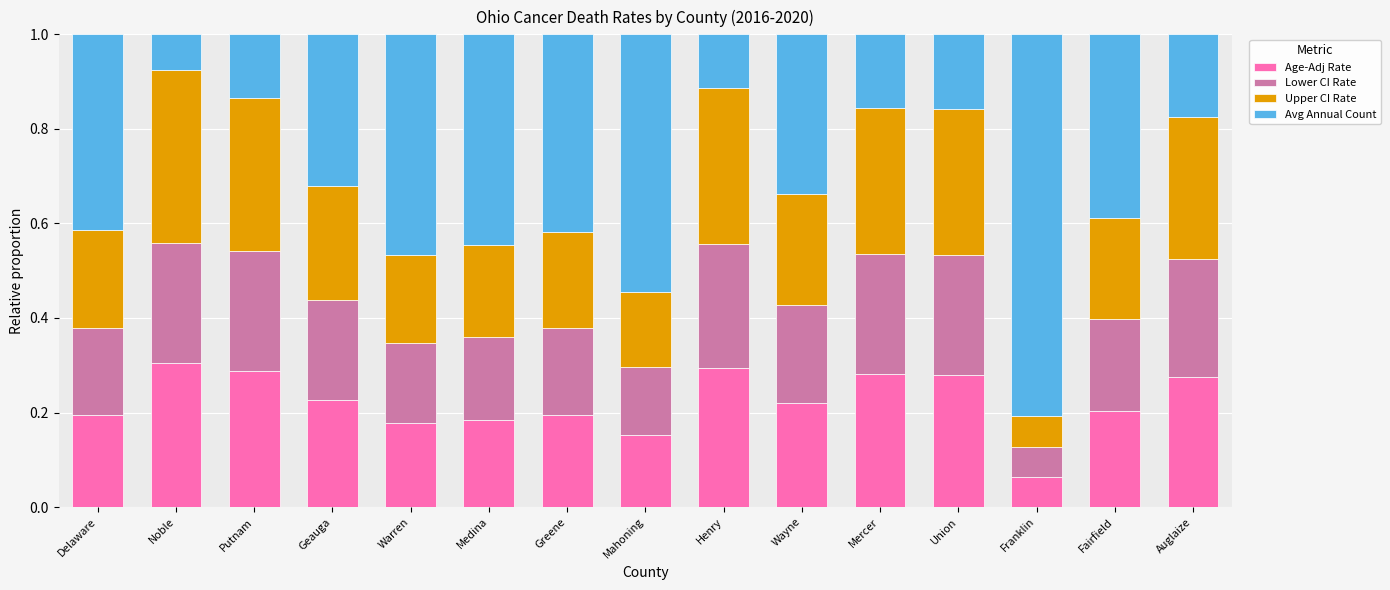

At which label is Age-Adj Rate closest to 0?

Franklin